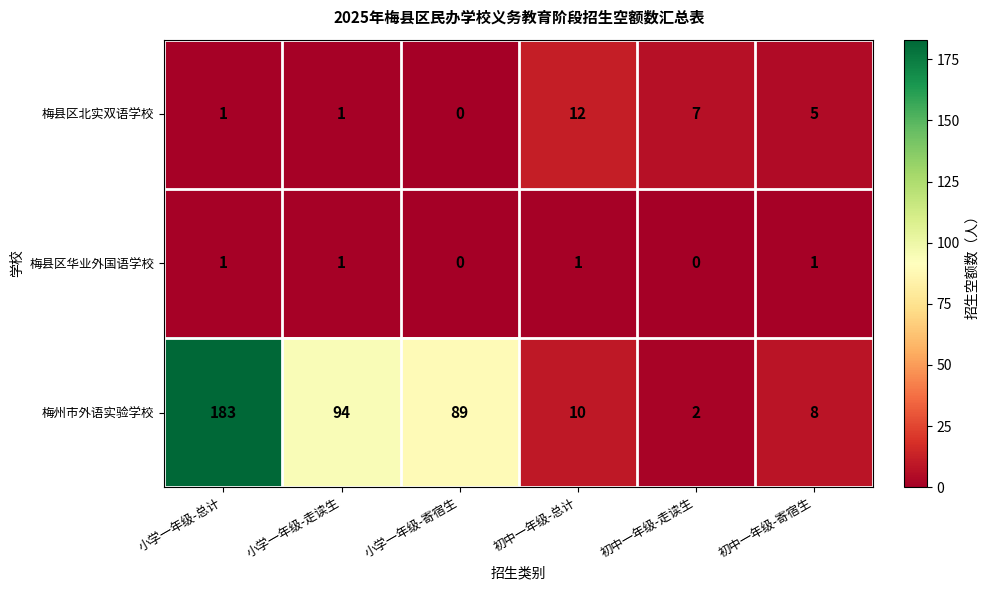

True or false: 梅州市外语实验学校 has a value of 2 at 初中一年级-走读生.

True